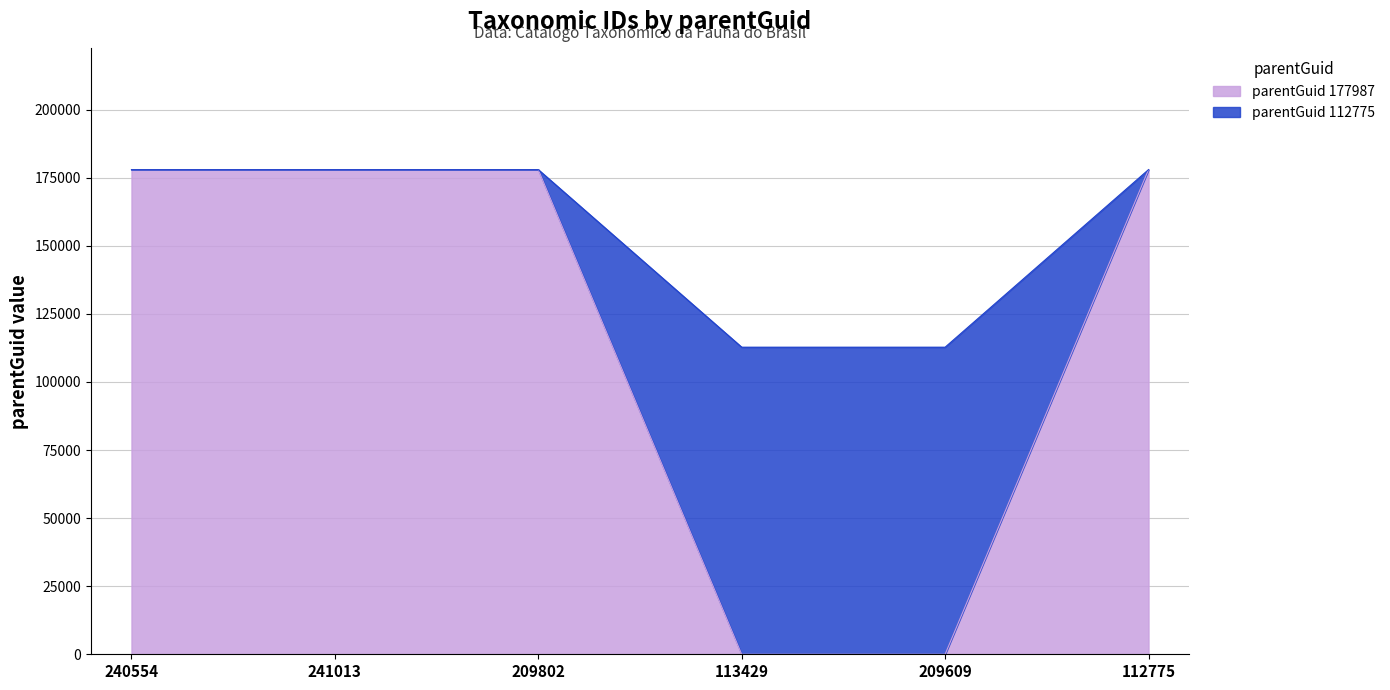

Rank the categories by value from highest to lowest.

240554, 241013, 209802, 112775, 113429, 209609